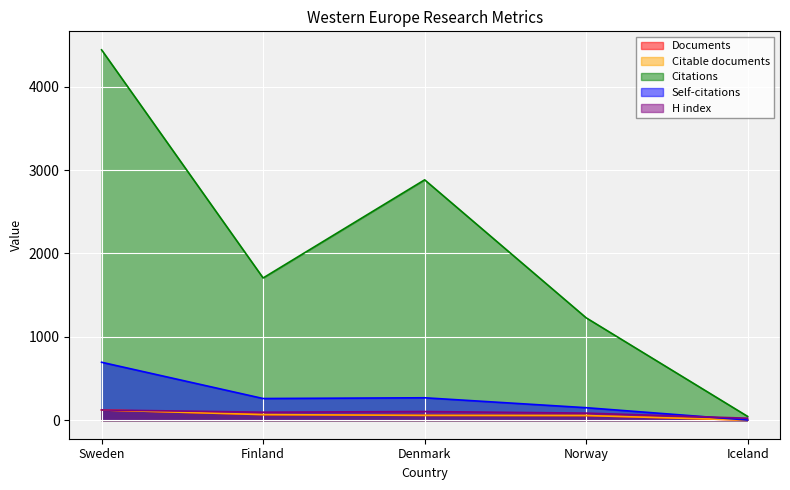

True or false: Self-citations has a value of 313 at Sweden.

False